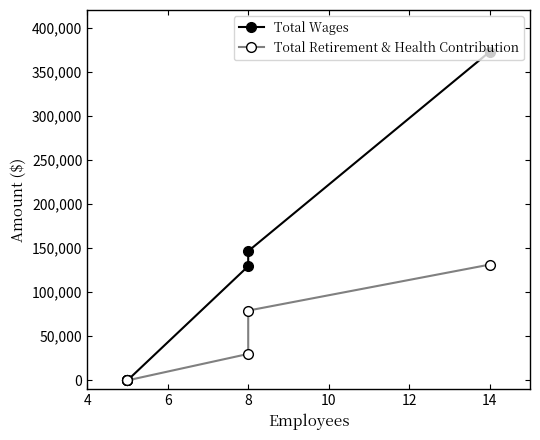

Rank the series by their average value, from highest to lowest.

Total Wages, Total Retirement & Health Contribution